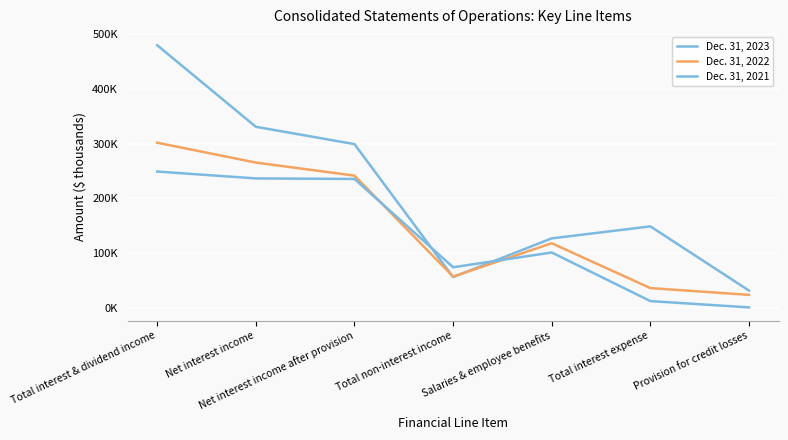

Reading left to right, what are all the values shown in this chart?

Dec. 31, 2023: Total interest & dividend income=479478	Net interest income=330621	Net interest income after provision=298968	Total non-interest income=56315	Salaries & employee benefits=126979	Total interest expense=148857	Provision for credit losses=31653
Dec. 31, 2022: Total interest & dividend income=301559	Net interest income=265330	Net interest income after provision=241451	Total non-interest income=57314	Salaries & employee benefits=118051	Total interest expense=36229	Provision for credit losses=23879
Dec. 31, 2021: Total interest & dividend income=248926	Net interest income=236387	Net interest income after provision=235414	Total non-interest income=74253	Salaries & employee benefits=101222	Total interest expense=12539	Provision for credit losses=973